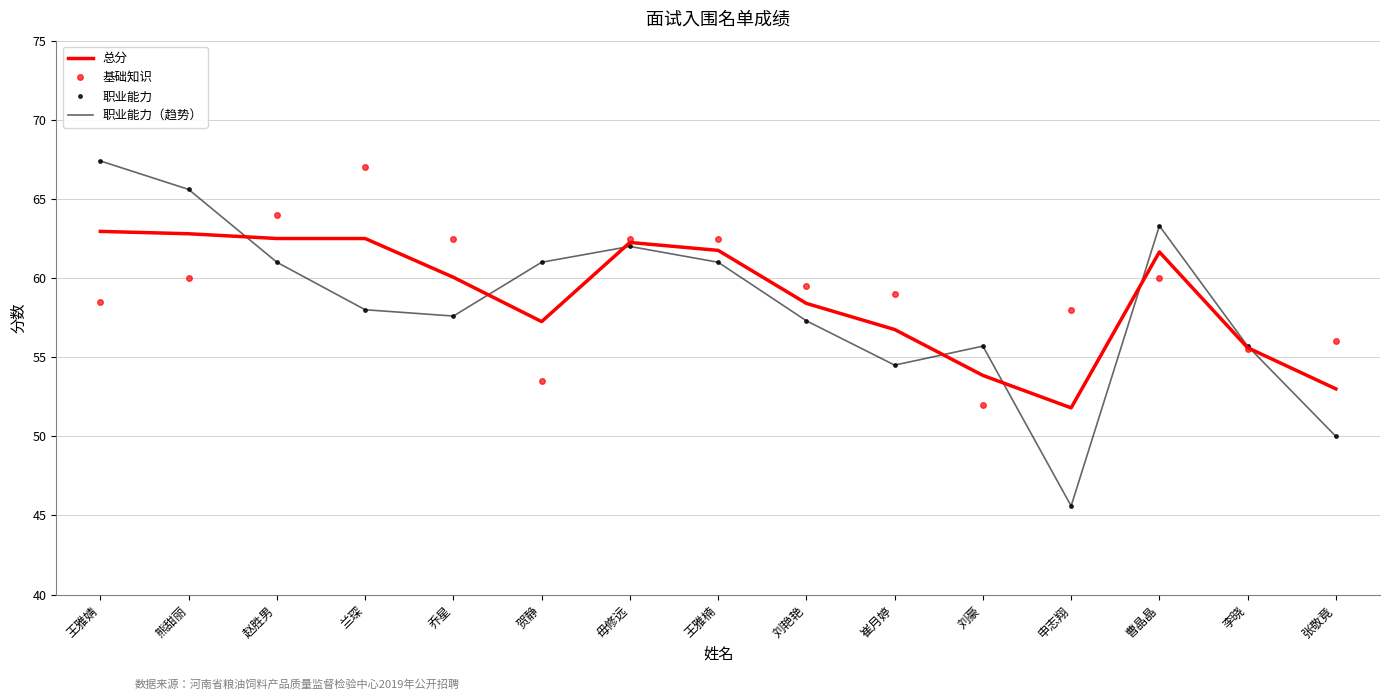

At which label is 基础知识 closest to 59?

崔月婷